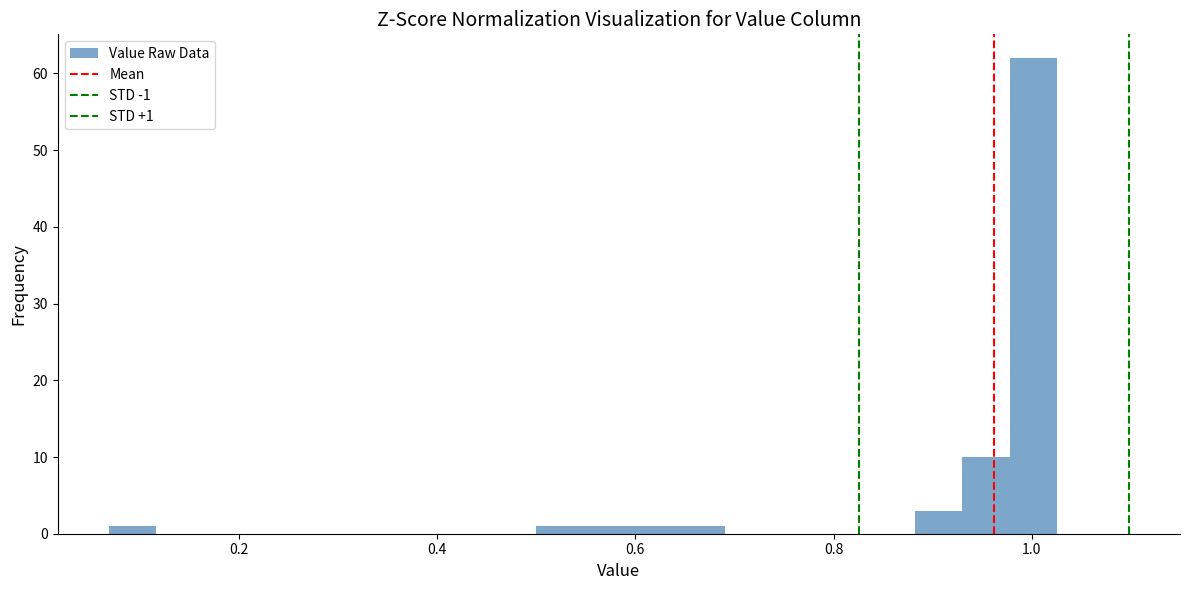

Around what value on the x-axis is the tallest bar? Give the approximate position of its centre, as read against the axis.

1.00